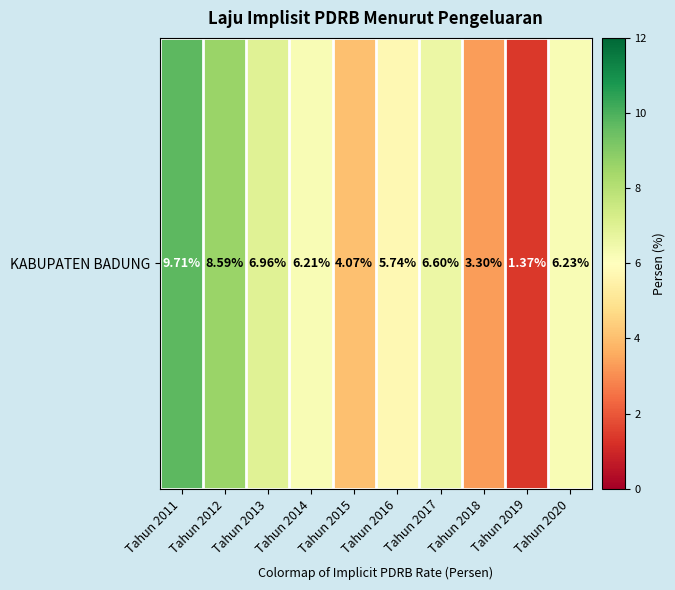

How many data points are less than 6?

4